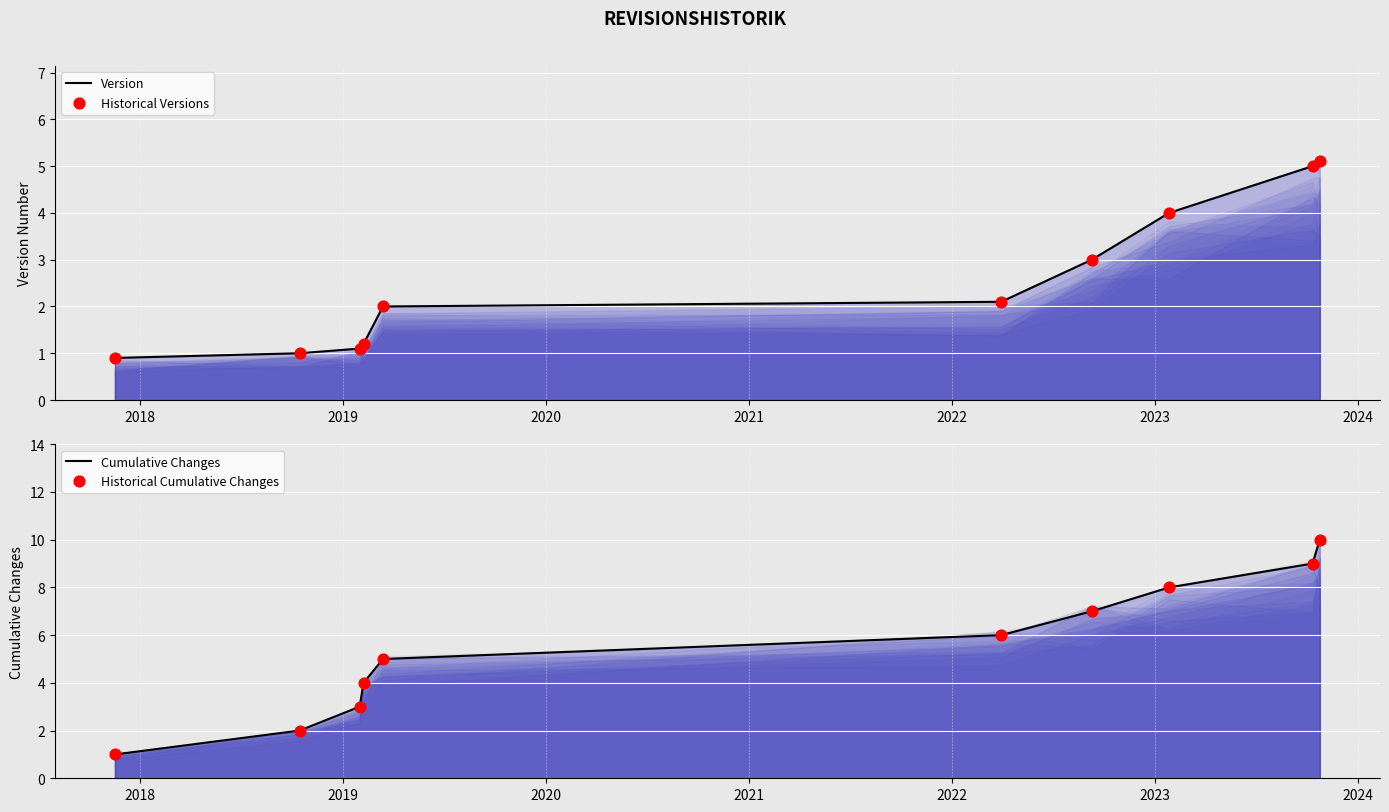

At how many categories does at least one series exceed 1?

9